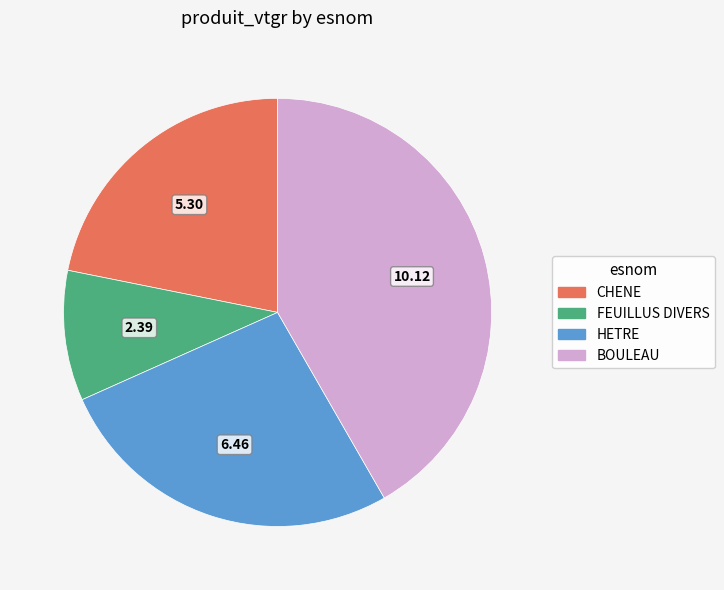

Combined, do CHENE and HETRE account for over 50%?

No